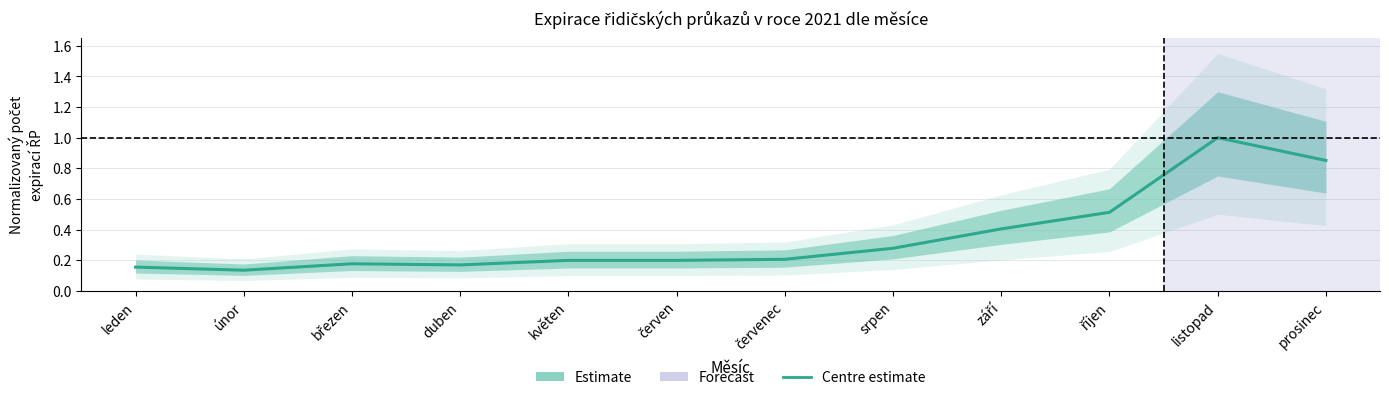

True or false: the data shows 0.1 at duben.

False